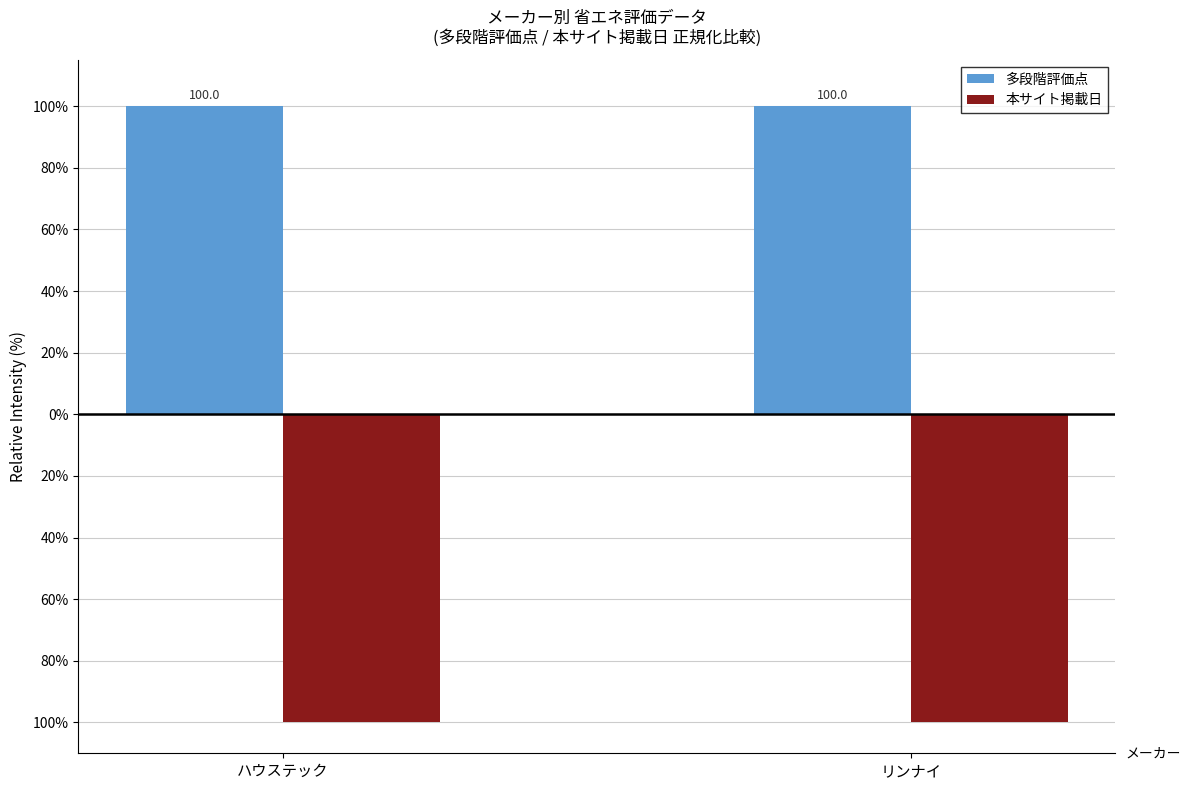

Does the chart contain stacked bars?

No